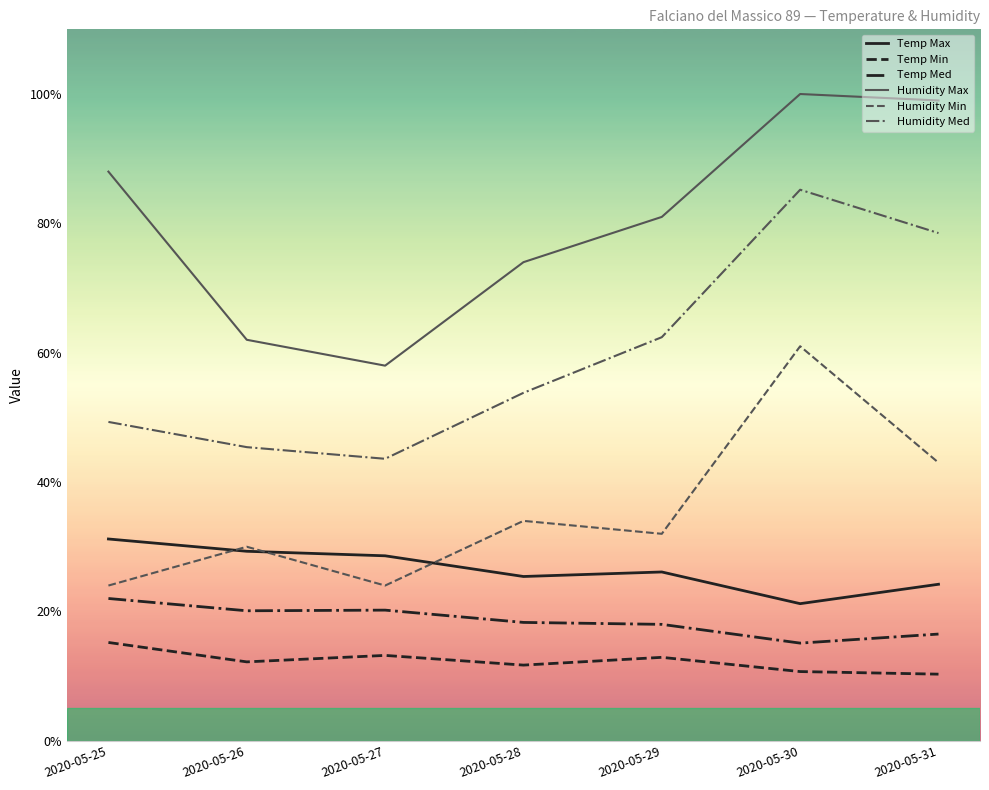

True or false: Temp Min and Humidity Min intersect in this chart.

False